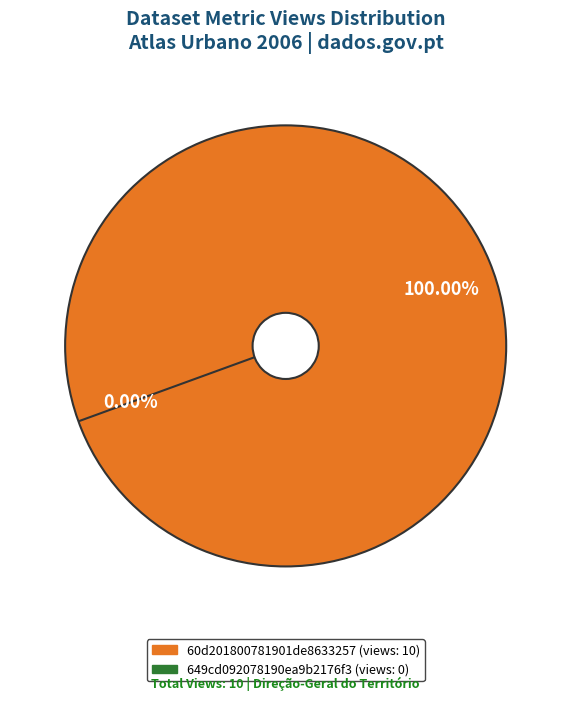

True or false: 60d201800781901de8633257 accounts for 100% of the total.

True